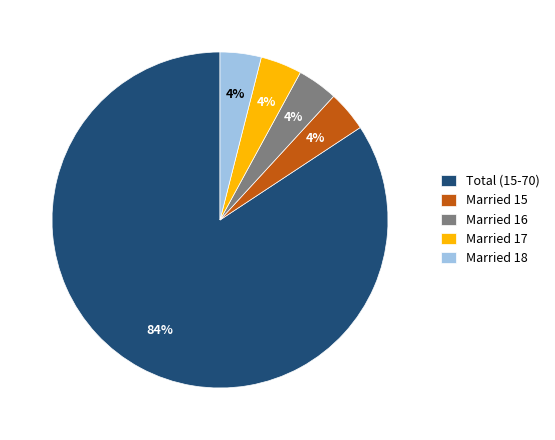

Do Married 15 and Total (15-70) together represent more than half of the pie?

Yes